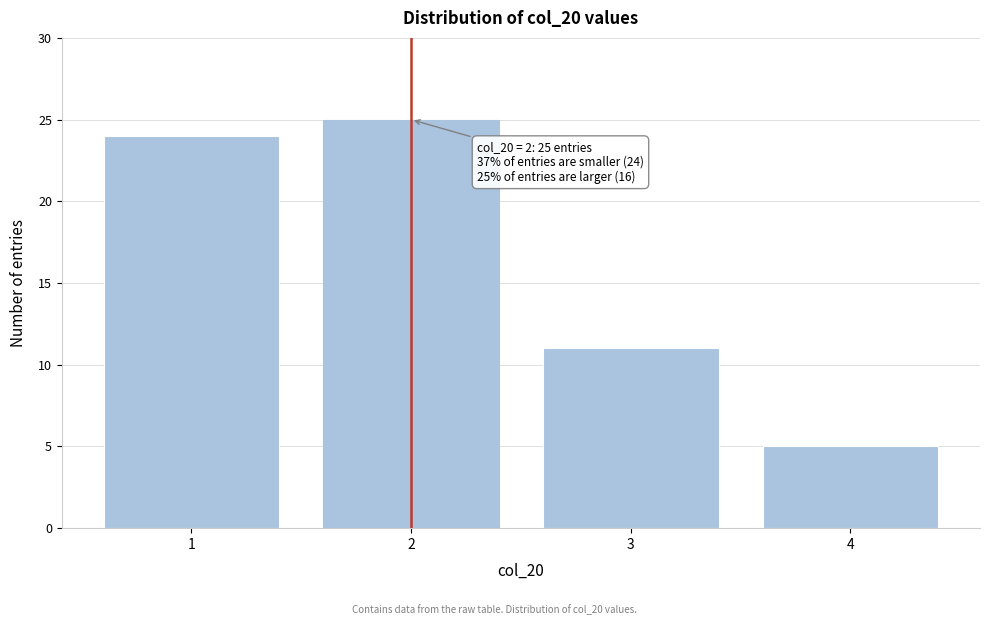

Reading left to right, transcribe all the data shown in this chart.

1=24	2=25	3=11	4=5